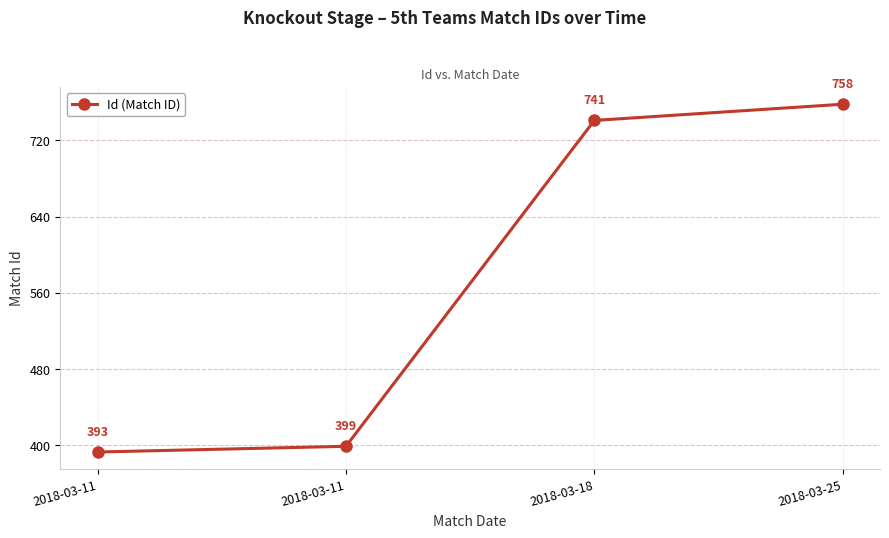

List the labels in order of value, smallest first.

2018-03-11, 2018-03-11, 2018-03-18, 2018-03-25